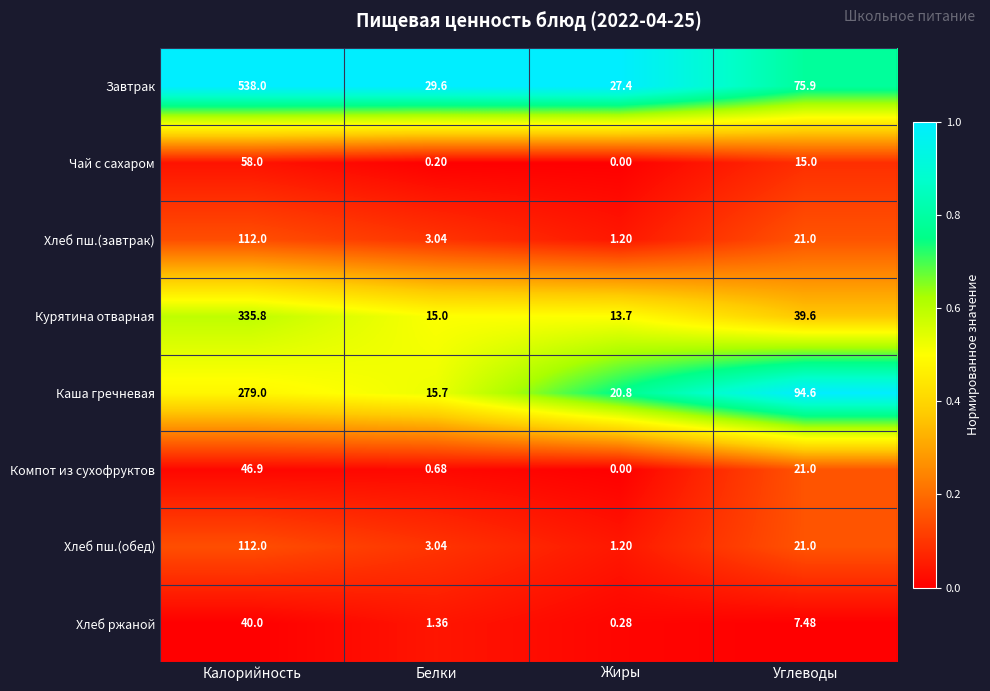

At which label does Завтрак first exceed 75?

Калорийность